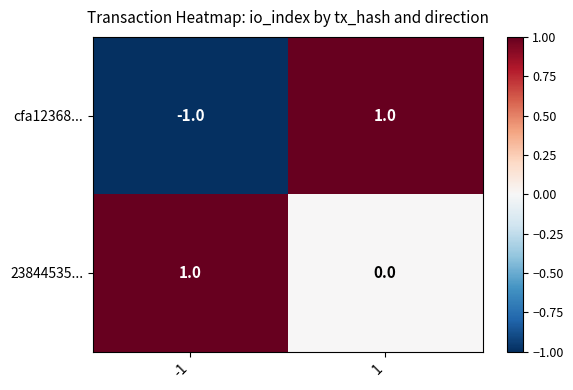

List the labels in order of cfa12368... value, largest first.

1, -1